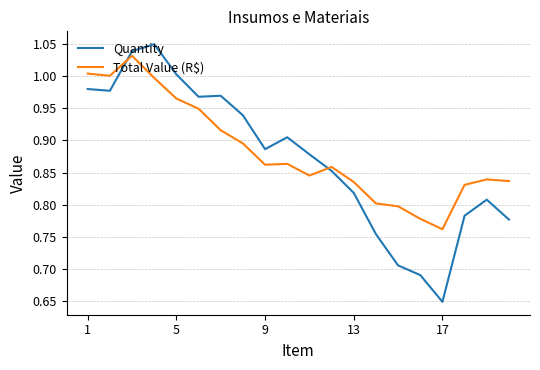

Which series ends up on top after the final intersection of Quantity and Total Value (R$)?

Total Value (R$)